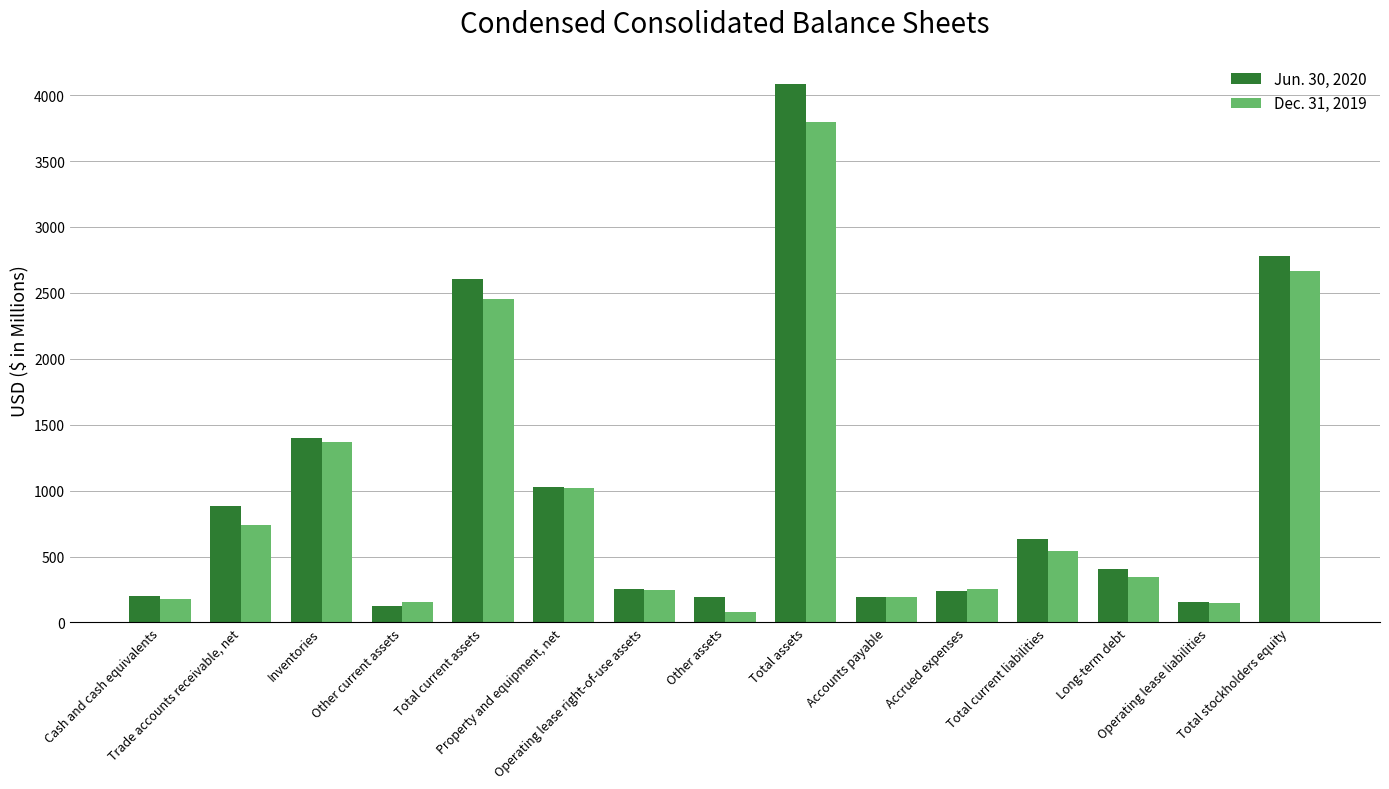

Rank the series by their average value, from highest to lowest.

Jun. 30, 2020, Dec. 31, 2019